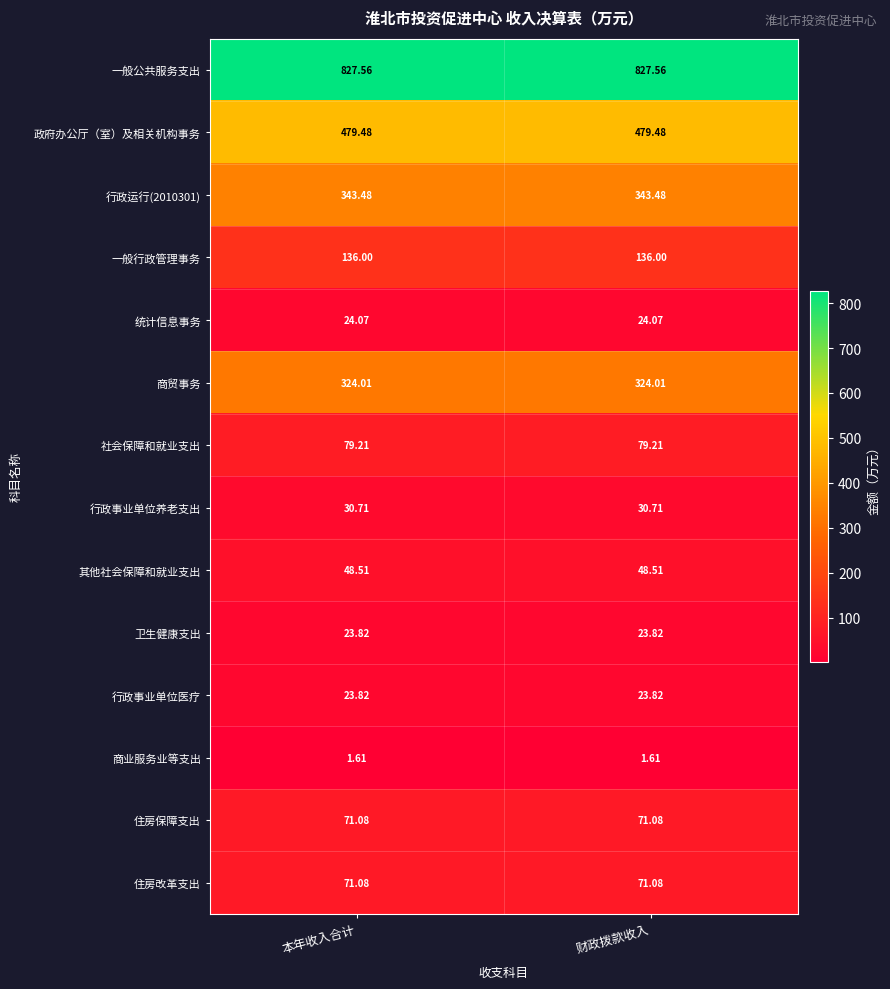

Is the value of 统计信息事务 at 财政拨款收入 greater than the value of 政府办公厅（室）及相关机构事务 at 财政拨款收入?

No